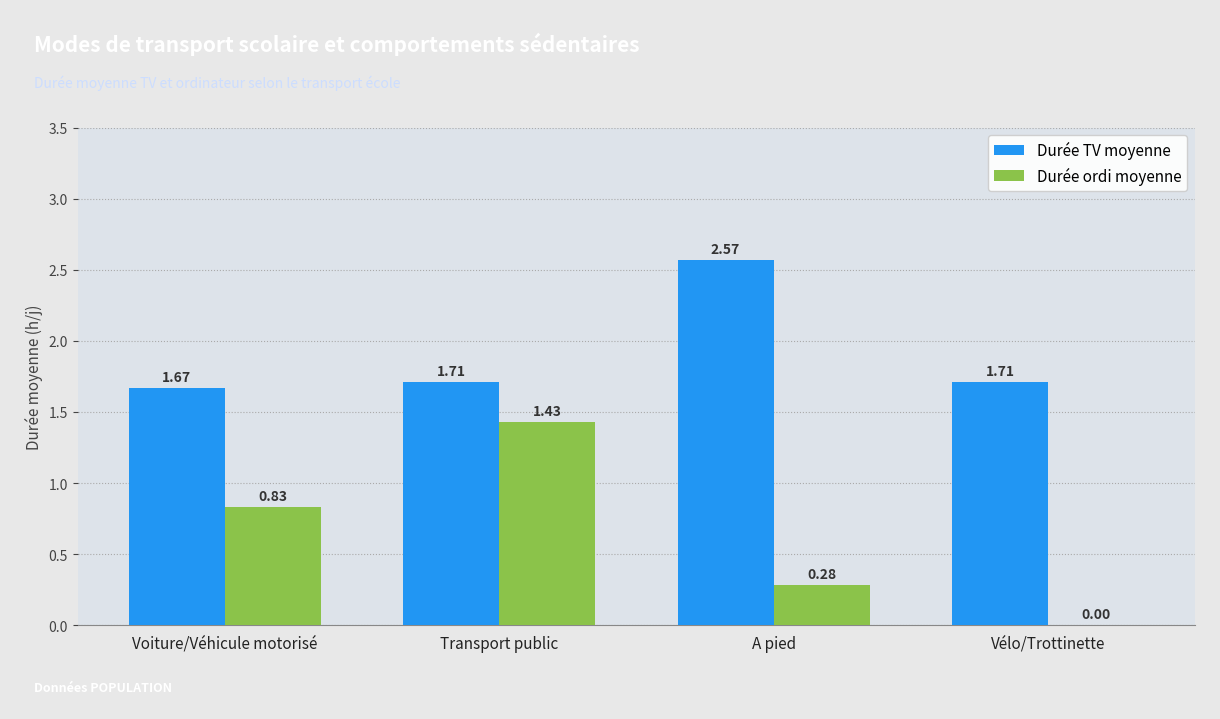

Between Voiture/Véhicule motorisé and Transport public, which series saw the biggest shift?

Durée ordi moyenne